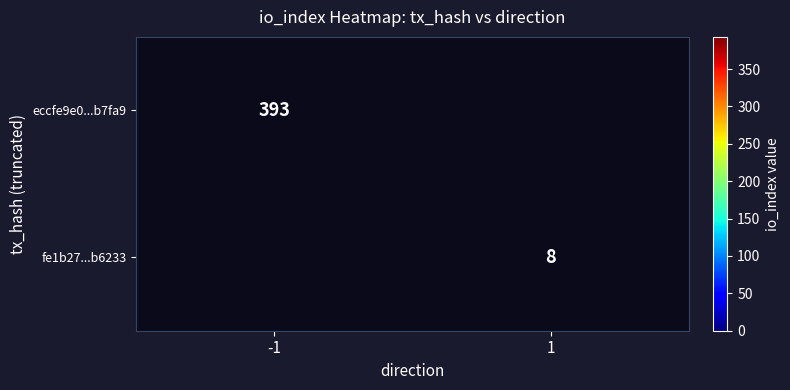

Is the value of eccfe9e0...b7fa9 at -1 greater than the value of fe1b27...b6233 at 1?

Yes